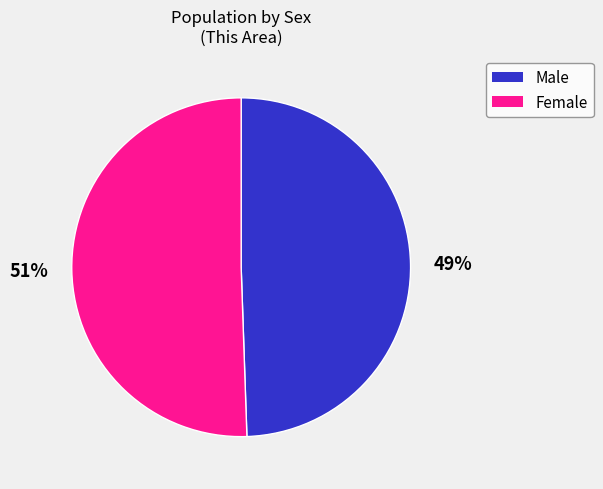

Is there a majority slice in this chart?

Yes